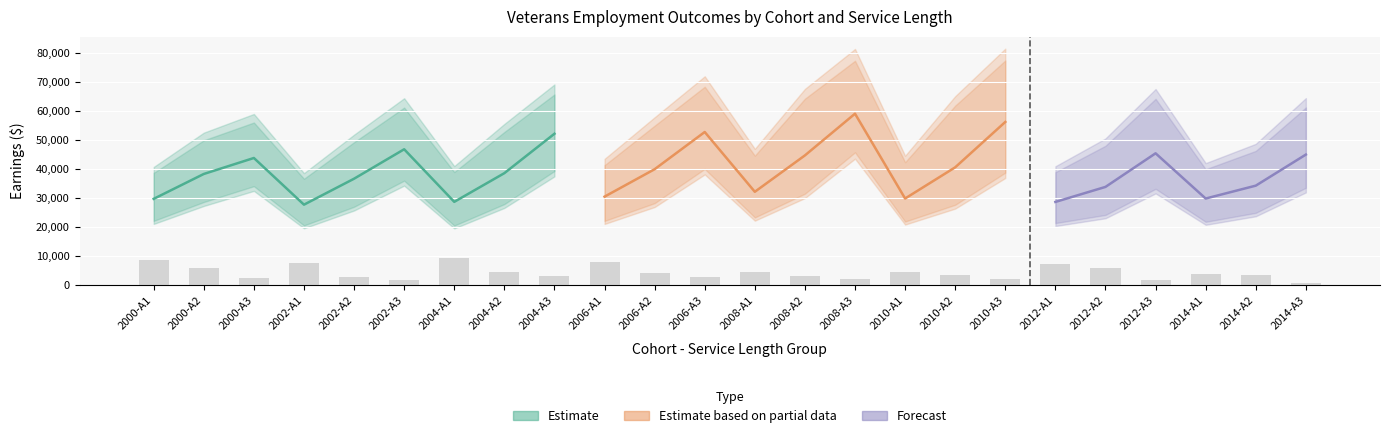

The value of y1_p75_earnings at 2010-A3 is 135732. True or false?

False